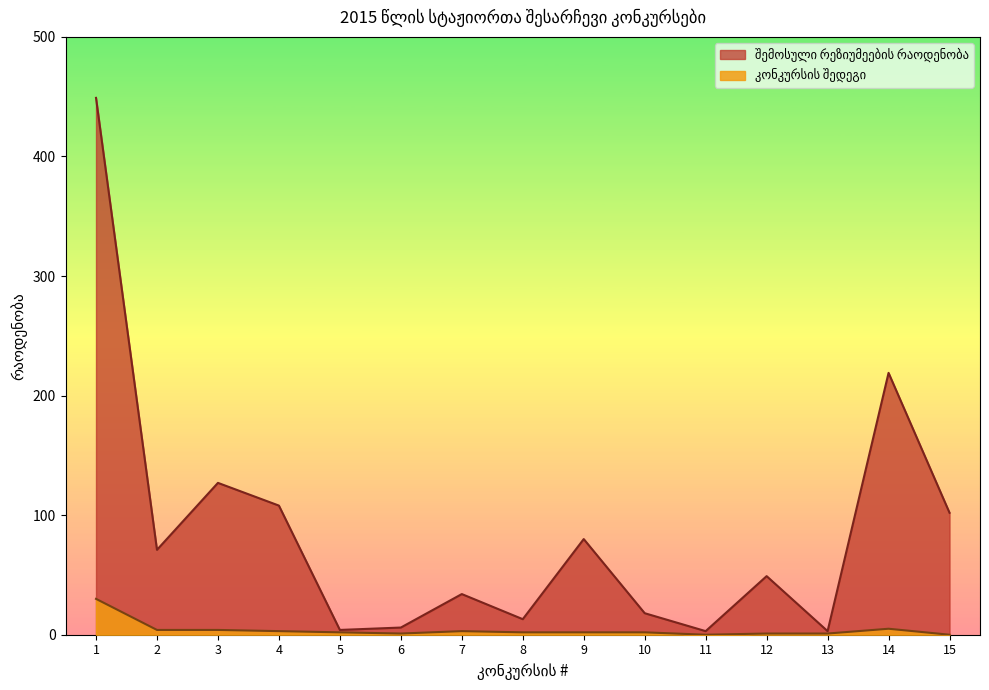

Reading left to right, list all the values displayed in this chart.

შემოსული რეზიუმეების რაოდენობა: 1=449	2=71	3=127	4=108	5=4	6=6	7=34	8=13	9=80	10=18	11=3	12=49	13=3	14=219	15=102
კონკურსის შედეგი: 1=30	2=4	3=4	4=3	5=2	6=1	7=3	8=2	9=2	10=2	11=0	12=1	13=1	14=5	15=0